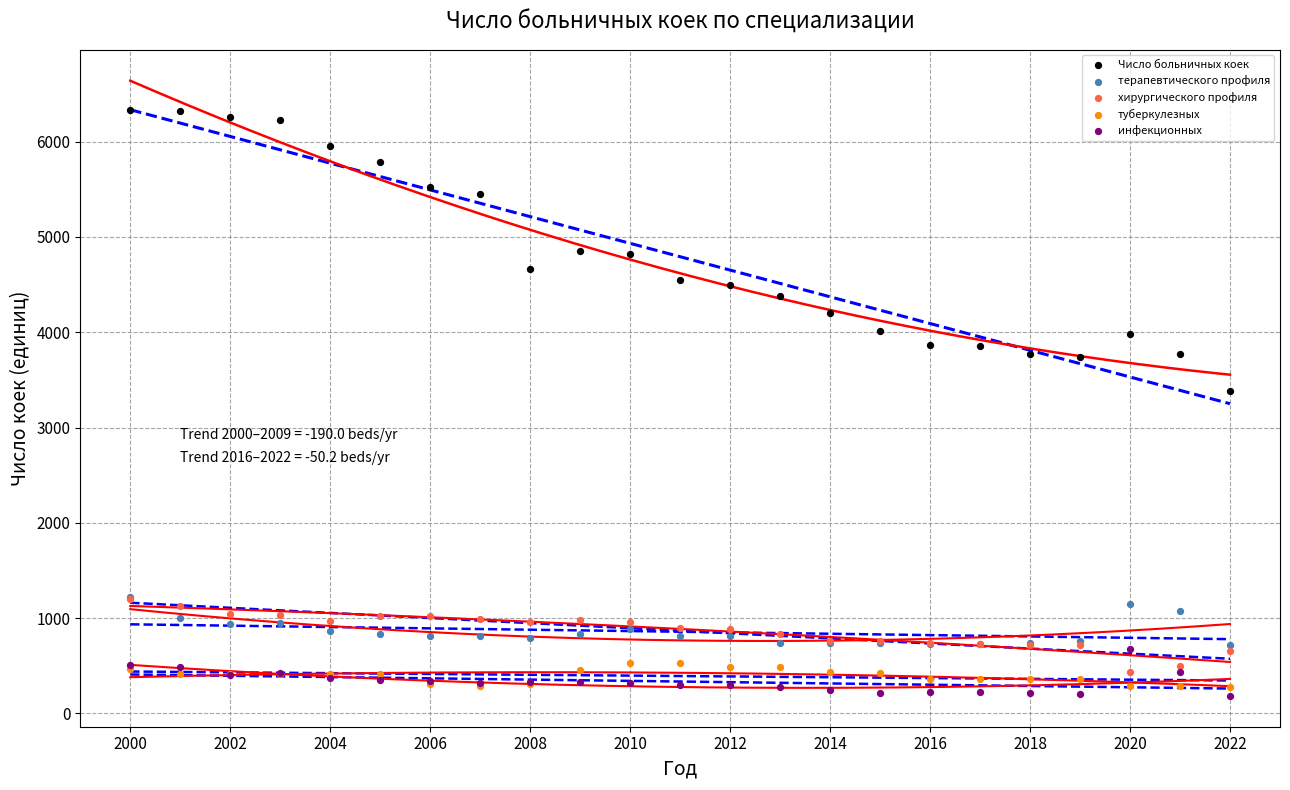

What are all the series names shown in the legend?

Число больничных коек, терапевтического профиля, хирургического профиля, туберкулезных, инфекционных